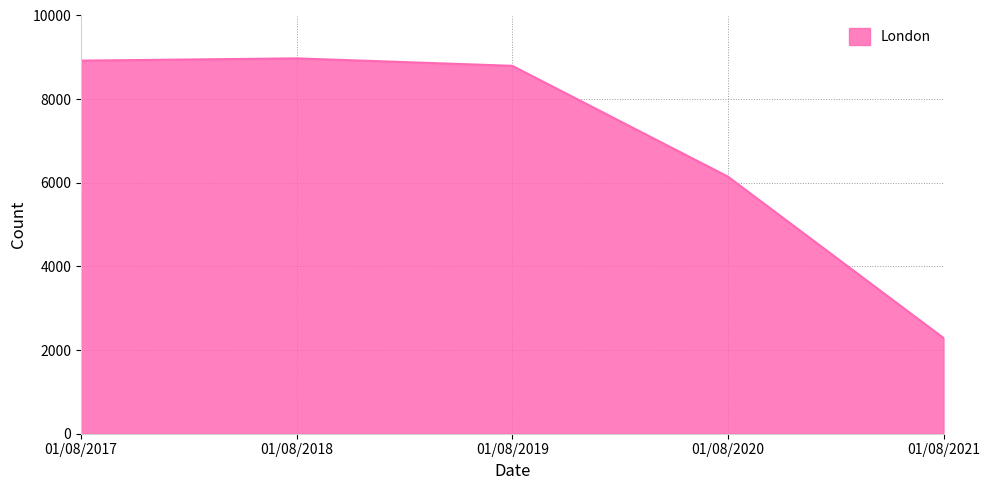

At which category does the data reach its first local peak?

01/08/2018